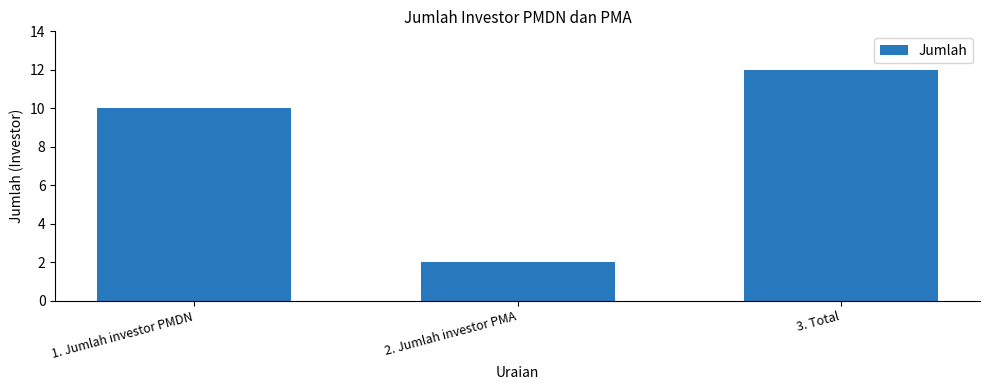

The chart shows a value of 18 at 1. Jumlah investor PMDN. True or false?

False